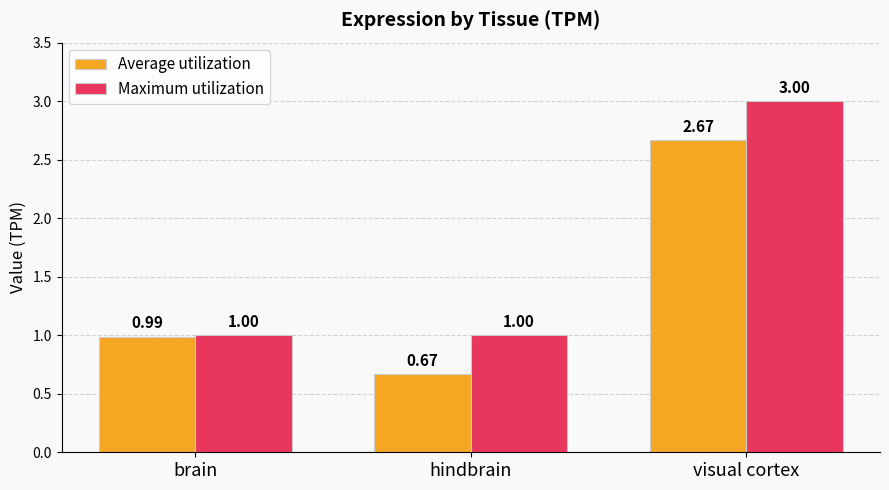

What is the label of the 1st bar from the right?

visual cortex